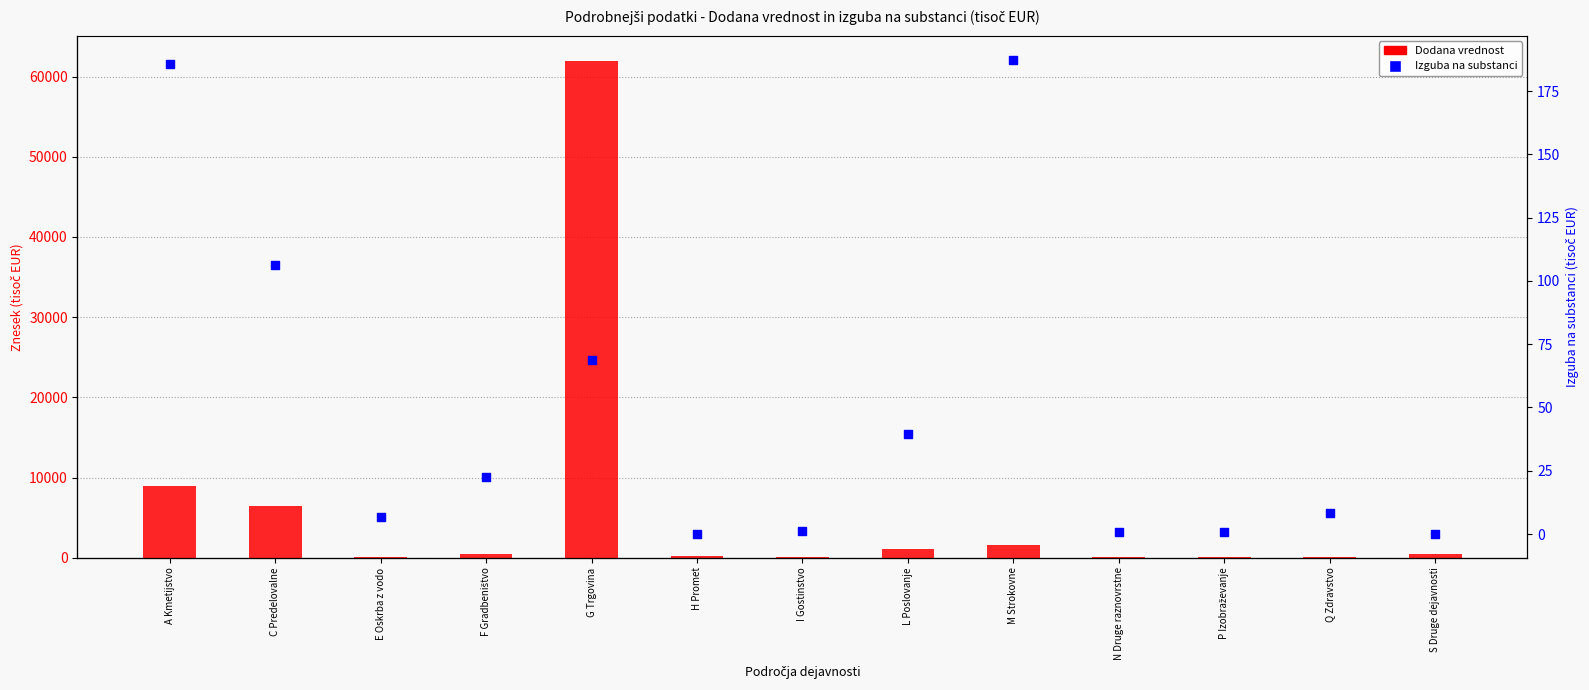

Which series reaches the maximum Y coordinate?

Dodana vrednost